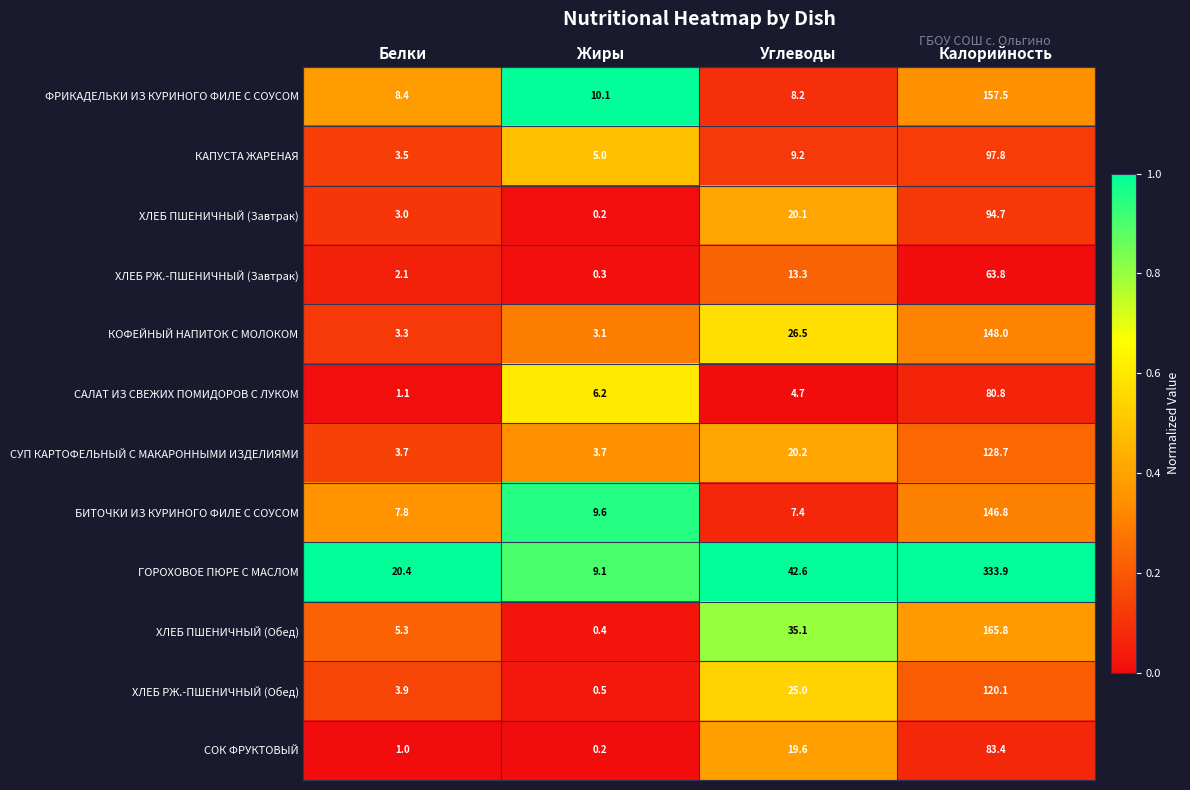

Which category has the lowest value across all series?

Жиры